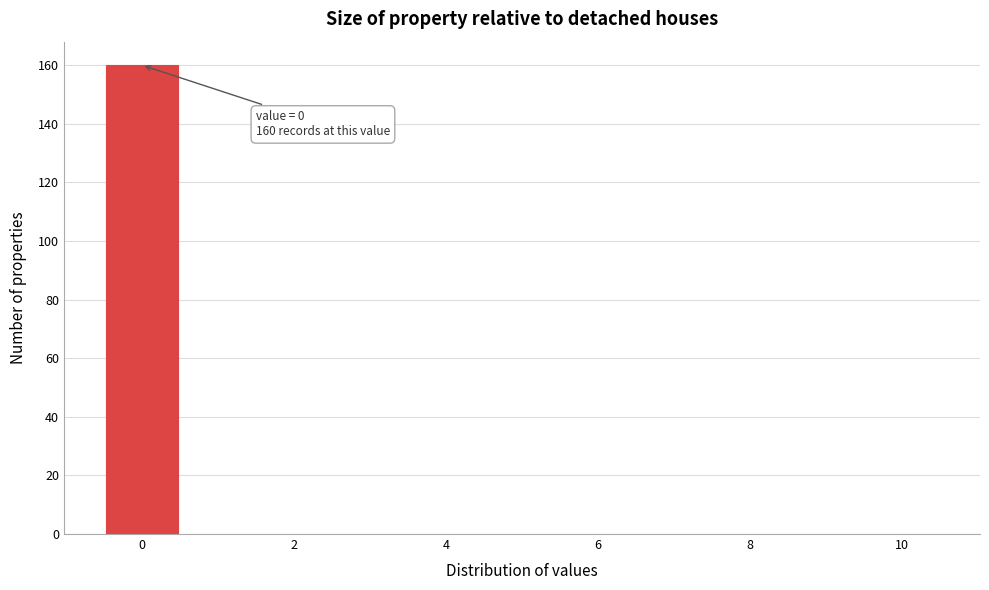

Which range on the x-axis has the tallest bar?

-0.5 to 0.5